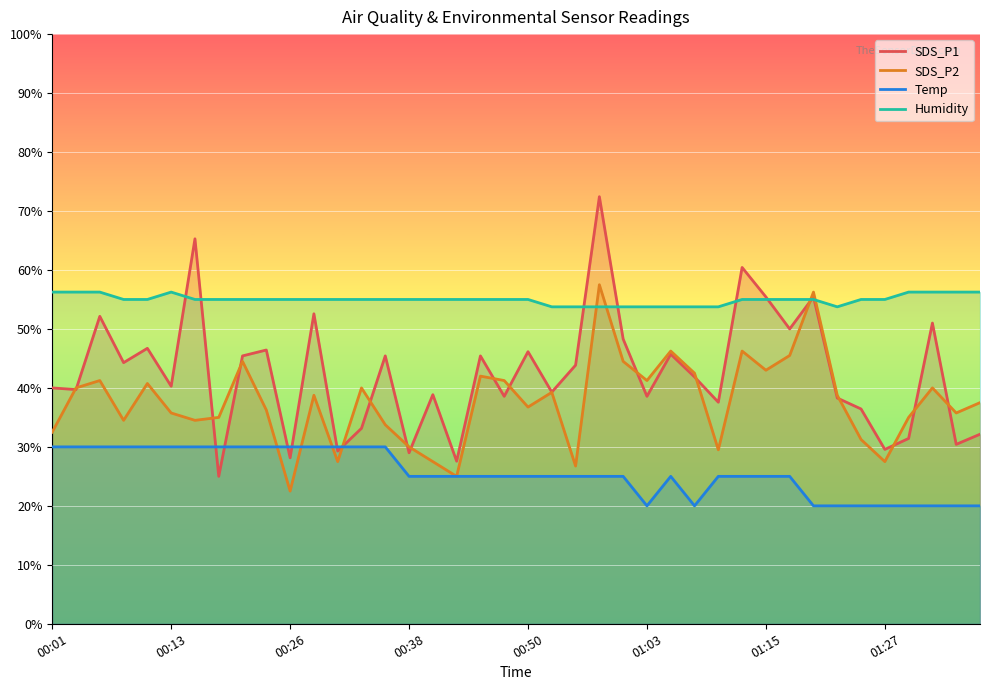

True or false: Humidity has a value of 55.0 at 18.

True